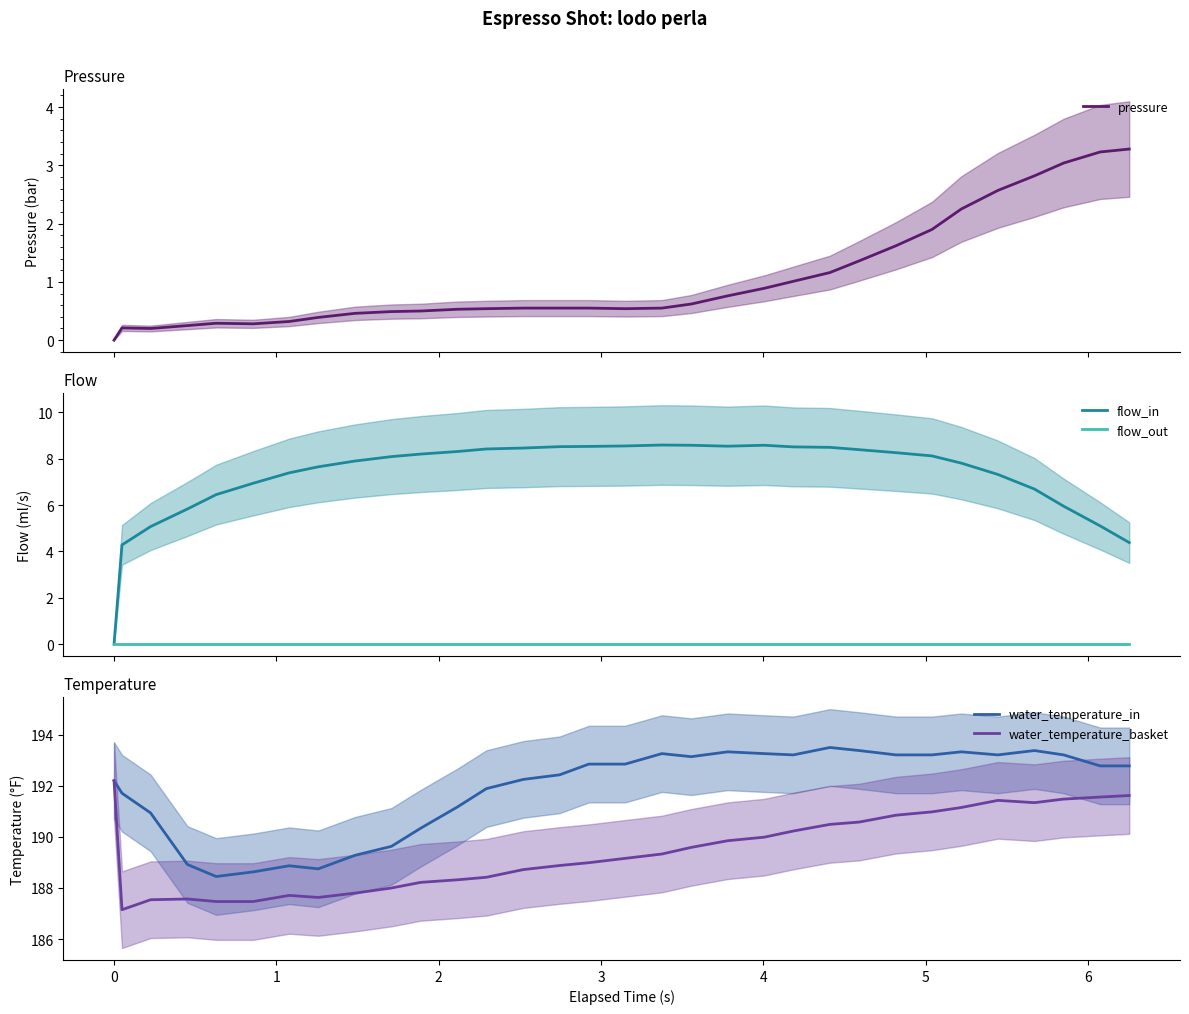

Reading left to right, transcribe all the data shown in this chart.

pressure: 0.0	0.2	0.2	0.2	0.3	0.3	0.3	0.4	0.5	0.5	0.5	0.5	0.5	0.6	0.6	0.6	0.5	0.6	0.6	0.8	0.9	1.0	1.2	1.4	1.6	1.9	2.2	2.6	2.8	3.0	3.2	3.3
flow_in: 0.0	4.3	5.1	5.8	6.5	6.9	7.4	7.7	7.9	8.1	8.2	8.3	8.4	8.5	8.5	8.5	8.6	8.6	8.6	8.5	8.6	8.5	8.5	8.4	8.3	8.1	7.8	7.3	6.7	6.0	5.1	4.4
flow_out: 0.0	0.0	0.0	0.0	0.0	0.0	0.0	0.0	0.0	0.0	0.0	0.0	0.0	0.0	0.0	0.0	0.0	0.0	0.0	0.0	0.0	0.0	0.0	0.0	0.0	0.0	0.0	0.0	0.0	0.0	0.0	0.0
water_temperature_in: 192.2	191.7	190.9	188.9	188.4	188.6	188.9	188.8	189.3	189.6	190.3	191.2	191.9	192.2	192.4	192.8	192.8	193.3	193.1	193.3	193.3	193.2	193.5	193.4	193.2	193.2	193.3	193.2	193.4	193.2	192.8	192.8
water_temperature_basket: 192.2	187.2	187.5	187.6	187.5	187.5	187.7	187.6	187.8	188.0	188.2	188.3	188.4	188.7	188.9	189.0	189.2	189.3	189.6	189.8	190.0	190.2	190.5	190.6	190.8	191.0	191.2	191.4	191.3	191.5	191.6	191.6